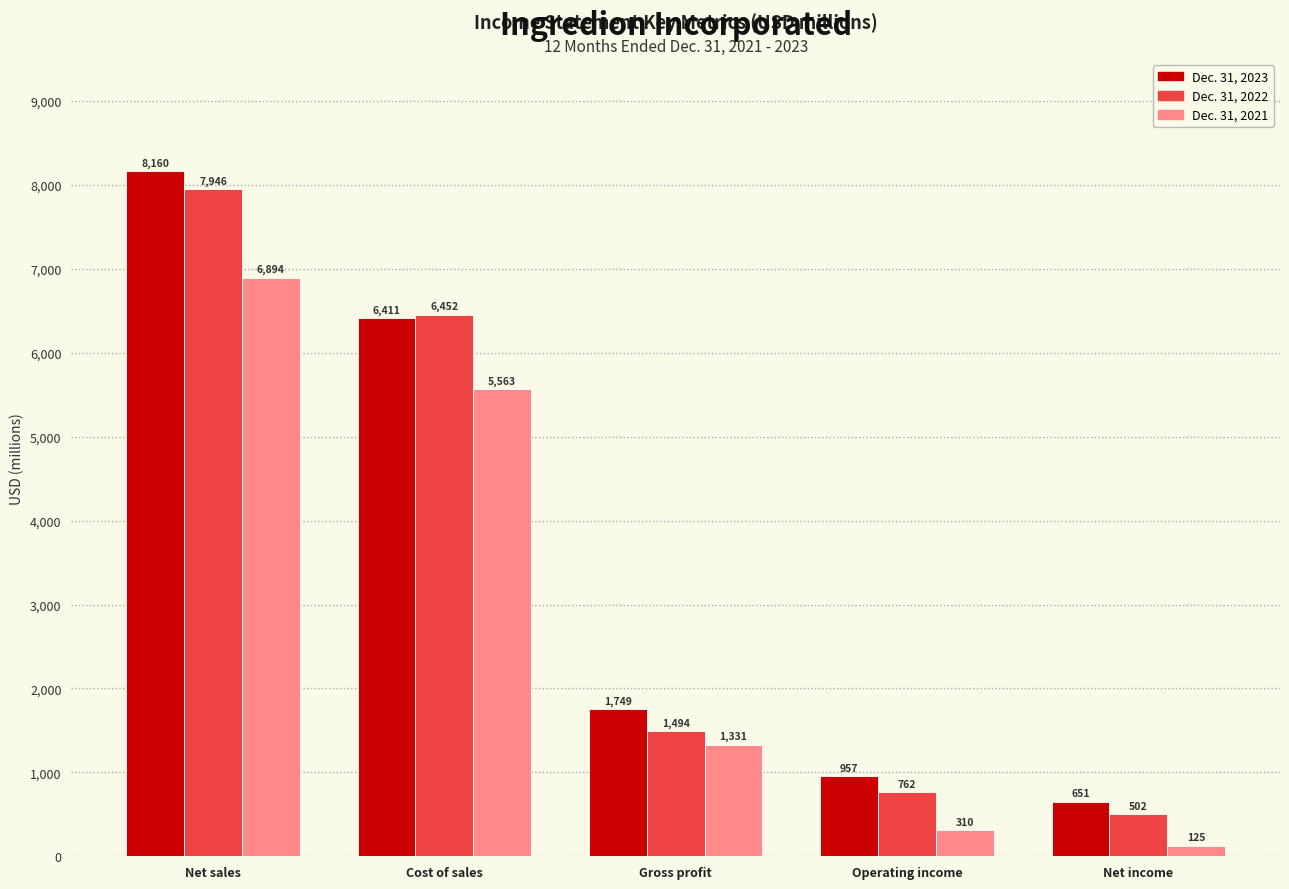

Reading right to left, transcribe all the data shown in this chart.

Dec. 31, 2023: 651	957	1749	6411	8160
Dec. 31, 2022: 502	762	1494	6452	7946
Dec. 31, 2021: 125	310	1331	5563	6894